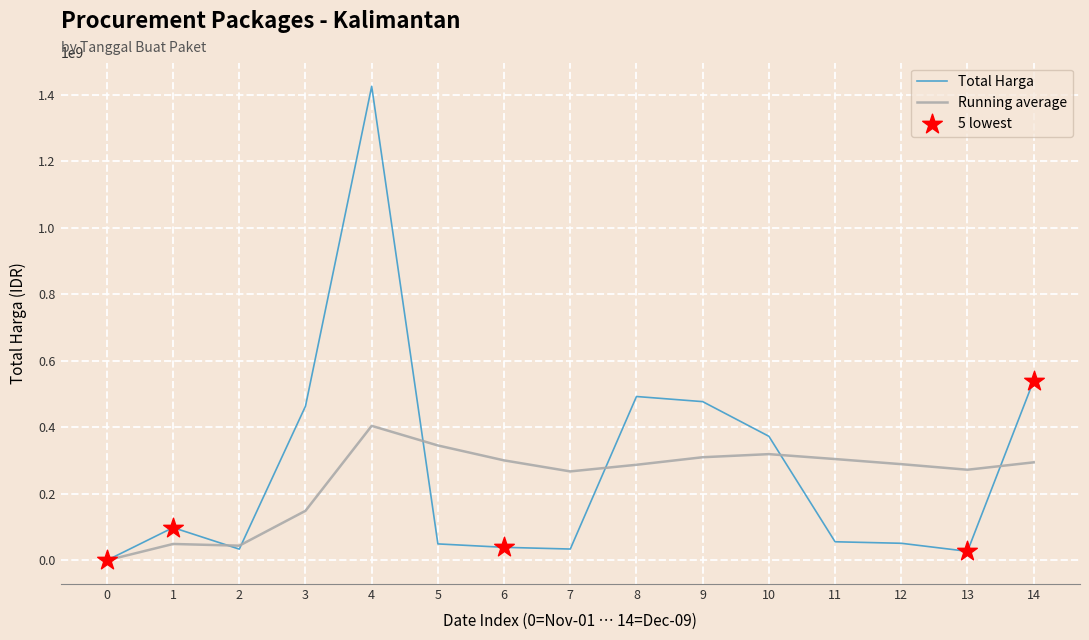

Which series changed the most between 0 and 1?

Total Harga